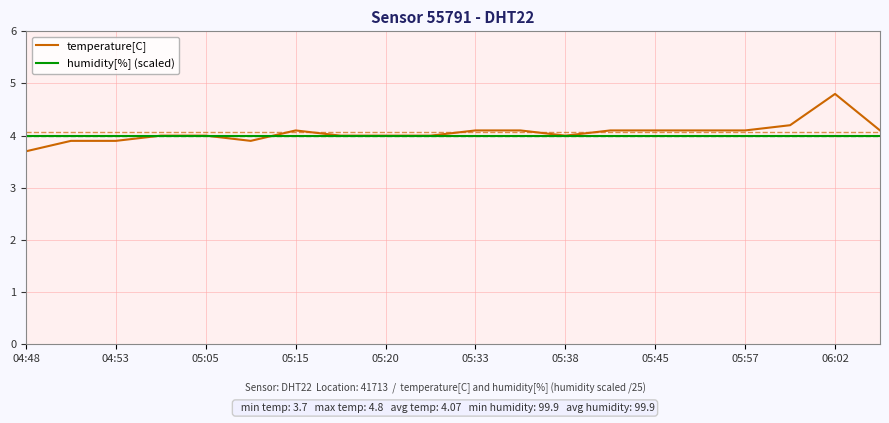

What is the maximum value shown in the chart?

4.8